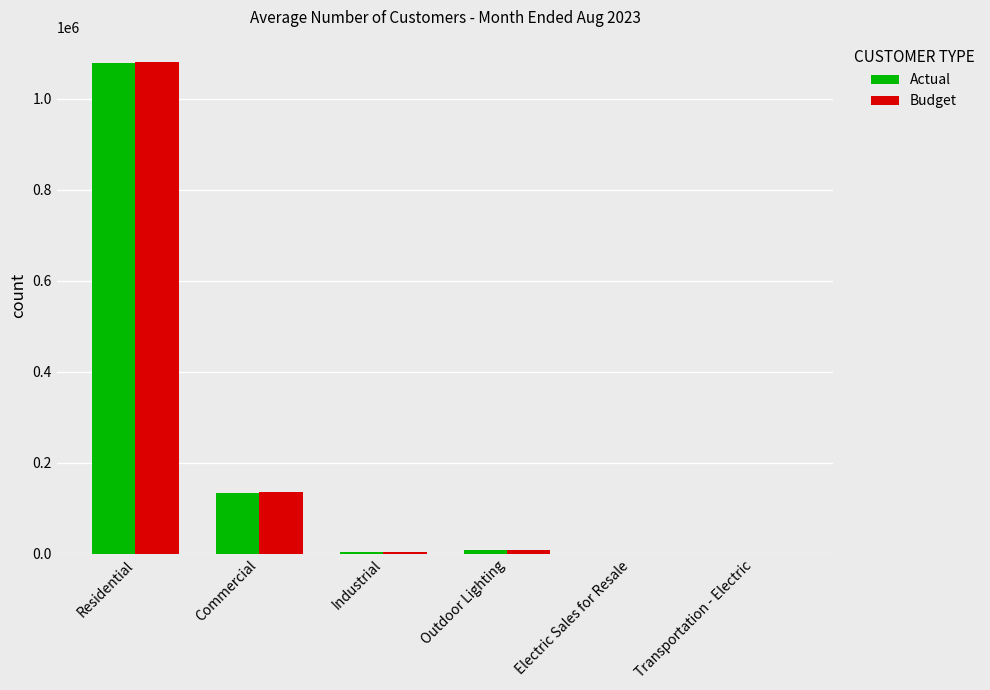

What is the sum of all Budget values?

1229145